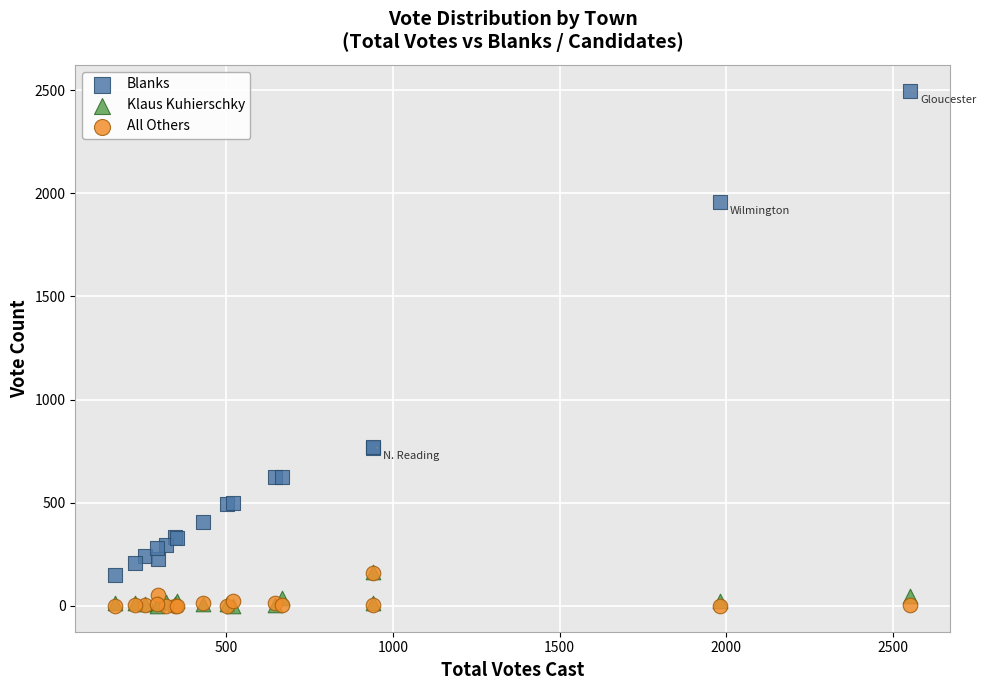

Which series contains the highest Y value?

Blanks